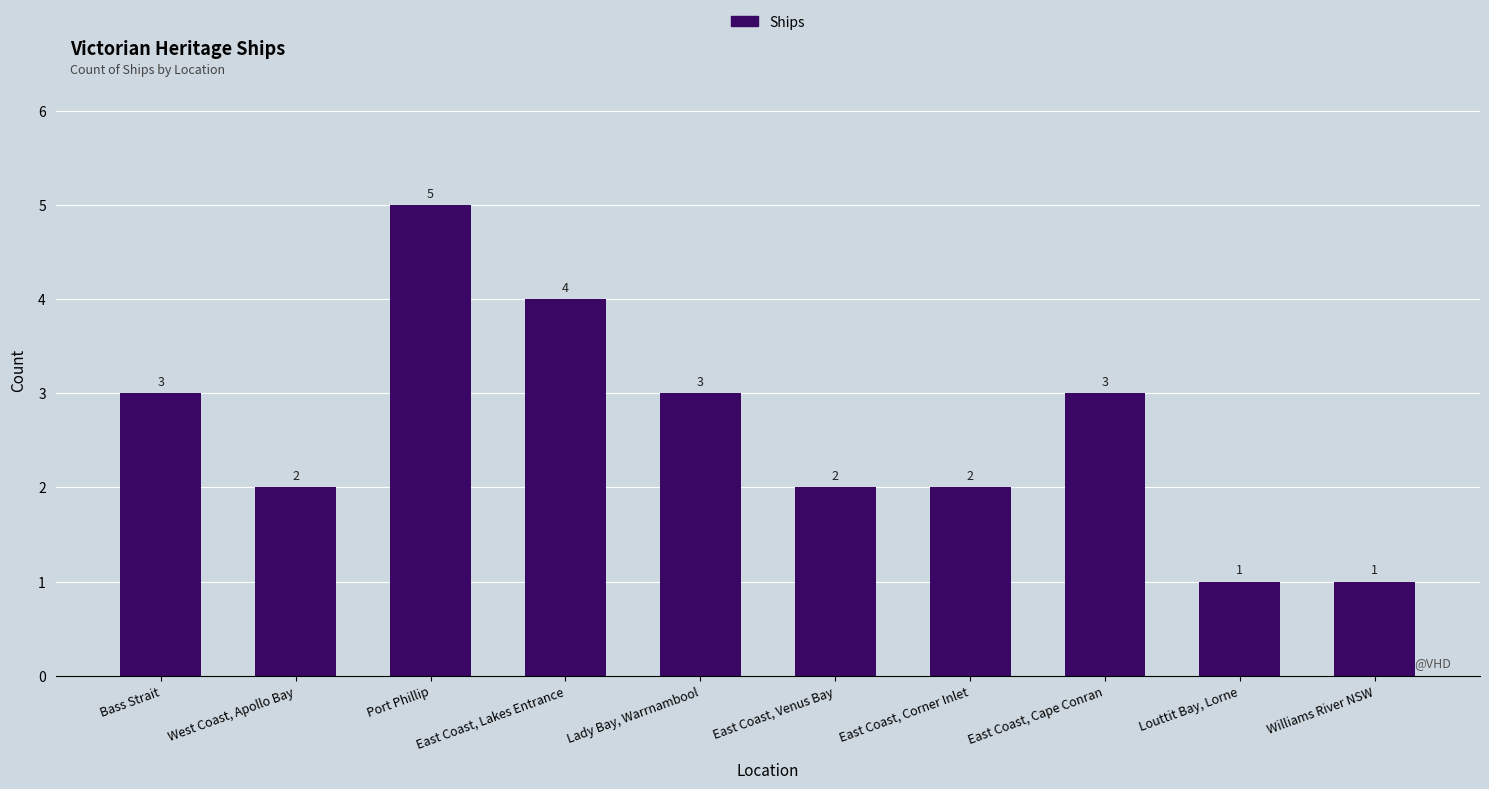

Which category has the highest value across all series?

Port Phillip